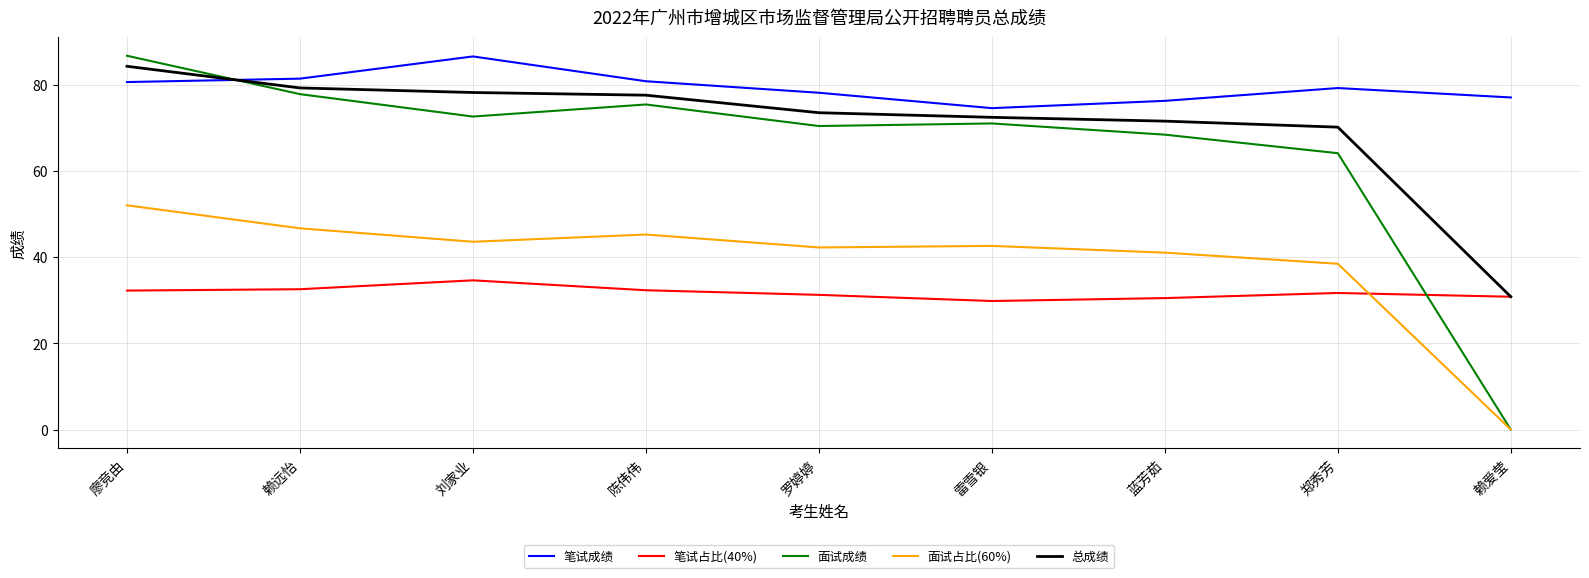

Is the value of 笔试占比(40%) at 赖爱莹 greater than the value of 总成绩 at 赖远怡?

No